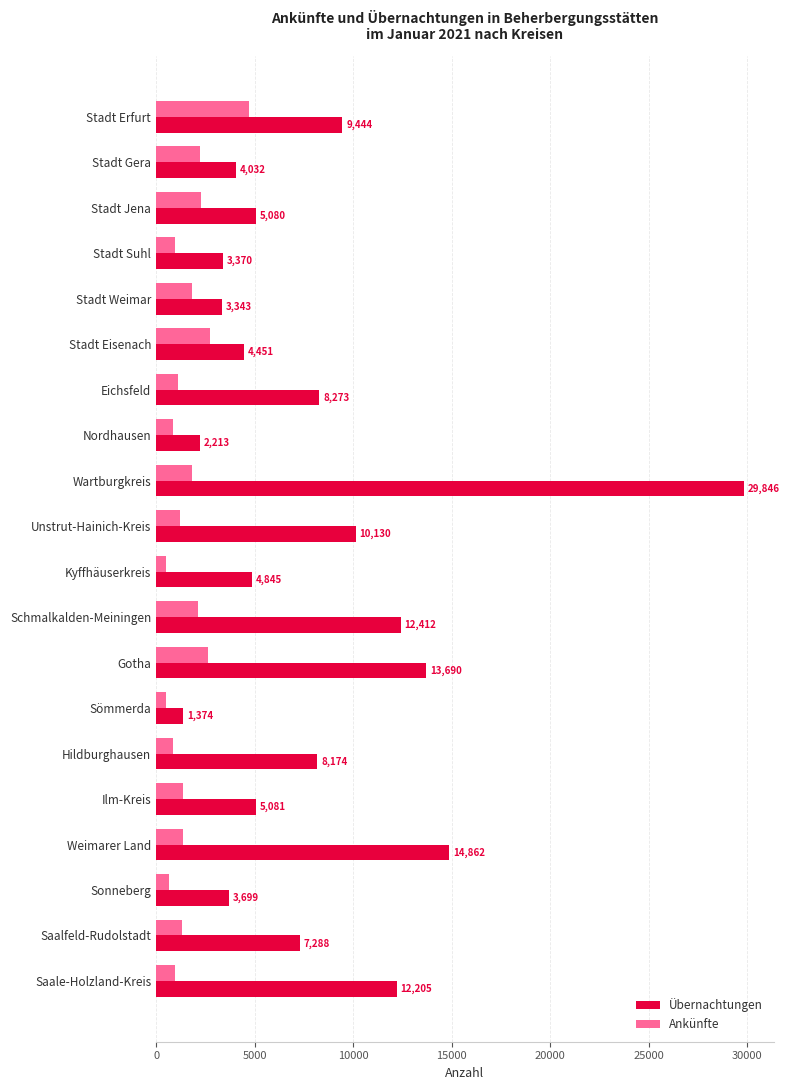

Which category has the highest value in the Ankünfte series?

Stadt Erfurt